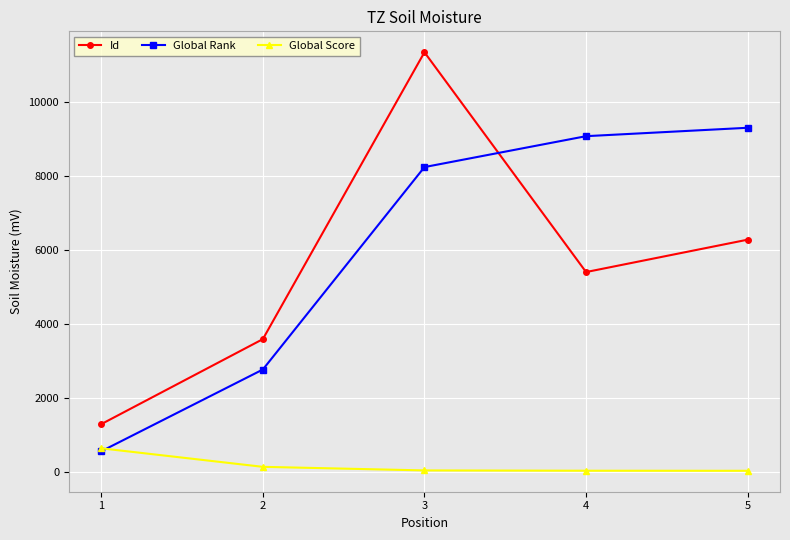

What is the difference between the maximum and minimum values in the Global Score series?

607